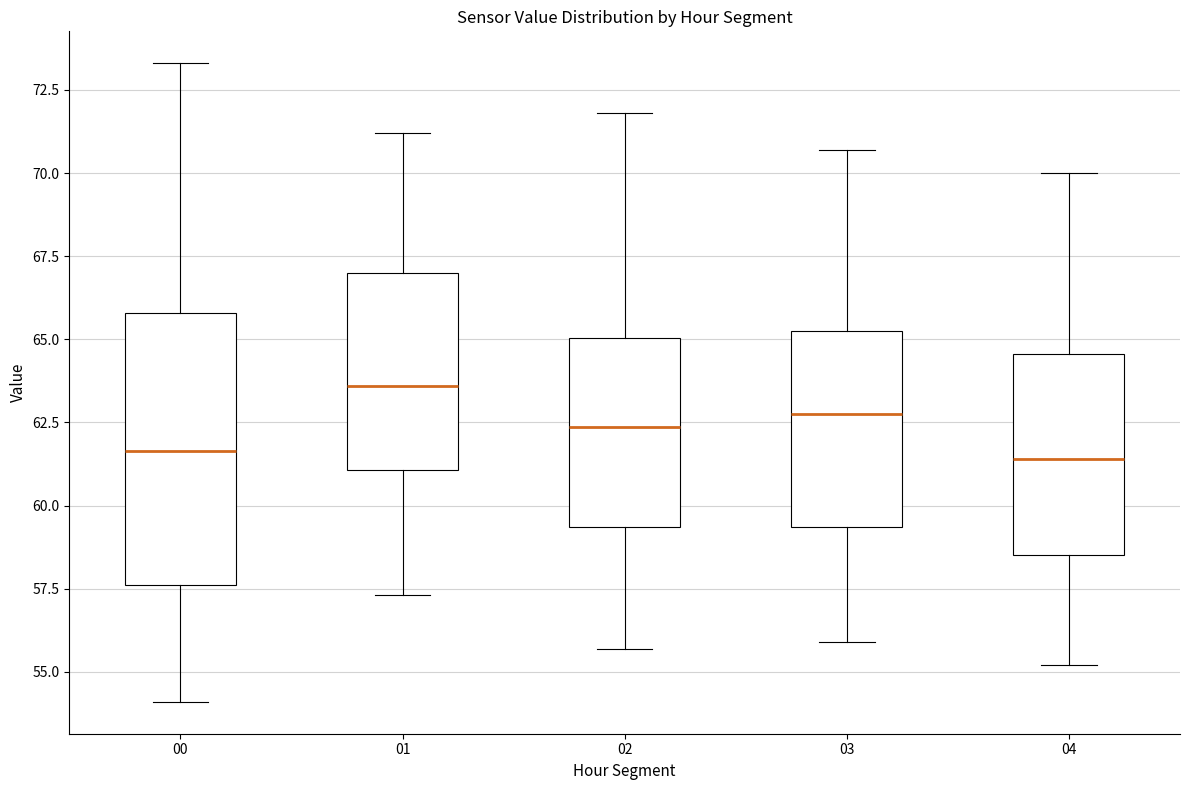

Reading left to right, transcribe this box plot: for each box, give where its median line is, the range the box spans, and where its two whiskers end, as read against the y-axis. The values are not printed on the chart, so give them approximately, as read against the axis.

00: median 61.5, box 57.5 to 66.0, whiskers 54.0 to 73.5
01: median 63.5, box 61.0 to 67.0, whiskers 57.5 to 71.0
02: median 62.5, box 59.5 to 65.0, whiskers 55.5 to 72.0
03: median 63.0, box 59.5 to 65.5, whiskers 56.0 to 70.5
04: median 61.5, box 58.5 to 64.5, whiskers 55.0 to 70.0